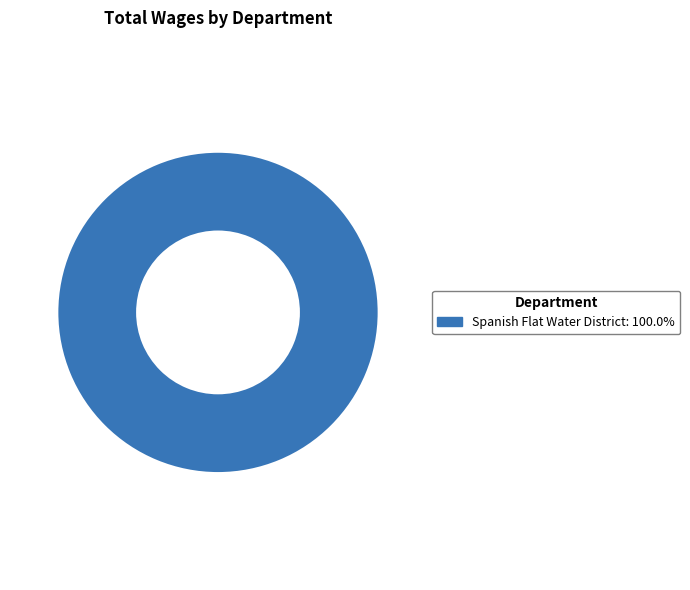

Is there any slice that represents more than half of the pie?

Yes